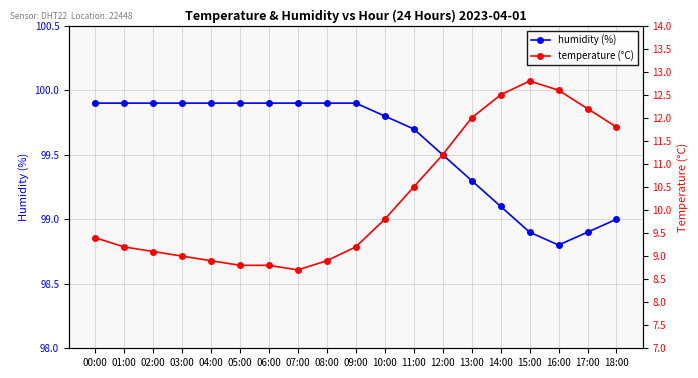

In humidity (%), how many points are lower than both neighbors (excluding endpoints)?

1